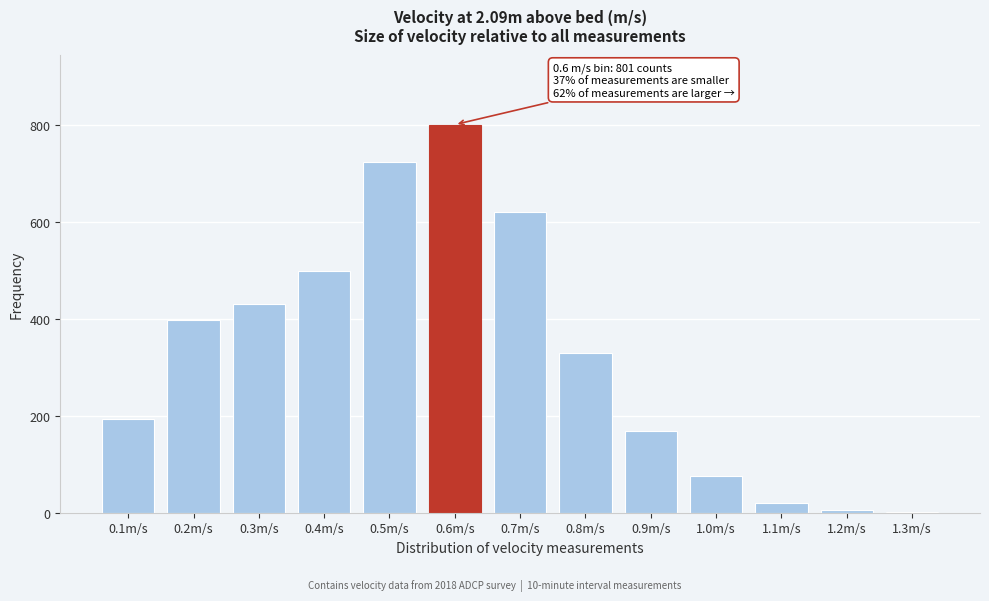

Reading right to left, extract all data points from this chart.

1.3m/s=1	1.2m/s=5	1.1m/s=20	1.0m/s=75	0.9m/s=169	0.8m/s=329	0.7m/s=621	0.6m/s=801	0.5m/s=723	0.4m/s=499	0.3m/s=430	0.2m/s=398	0.1m/s=193